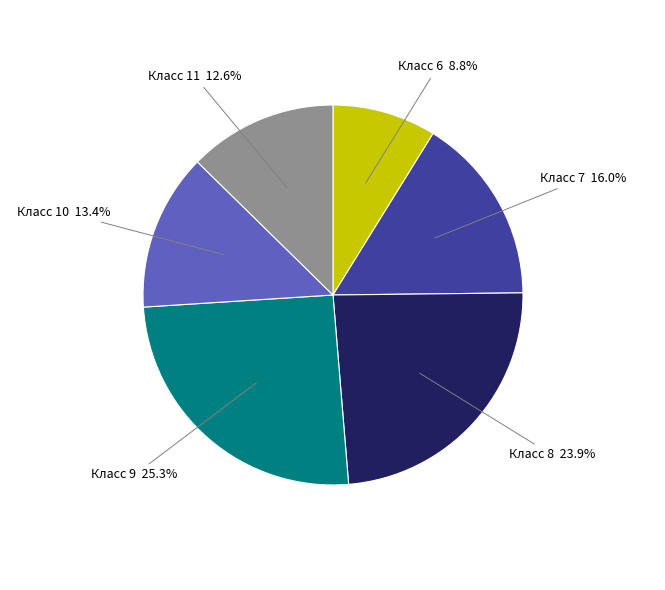

Is there any slice that represents more than half of the pie?

No